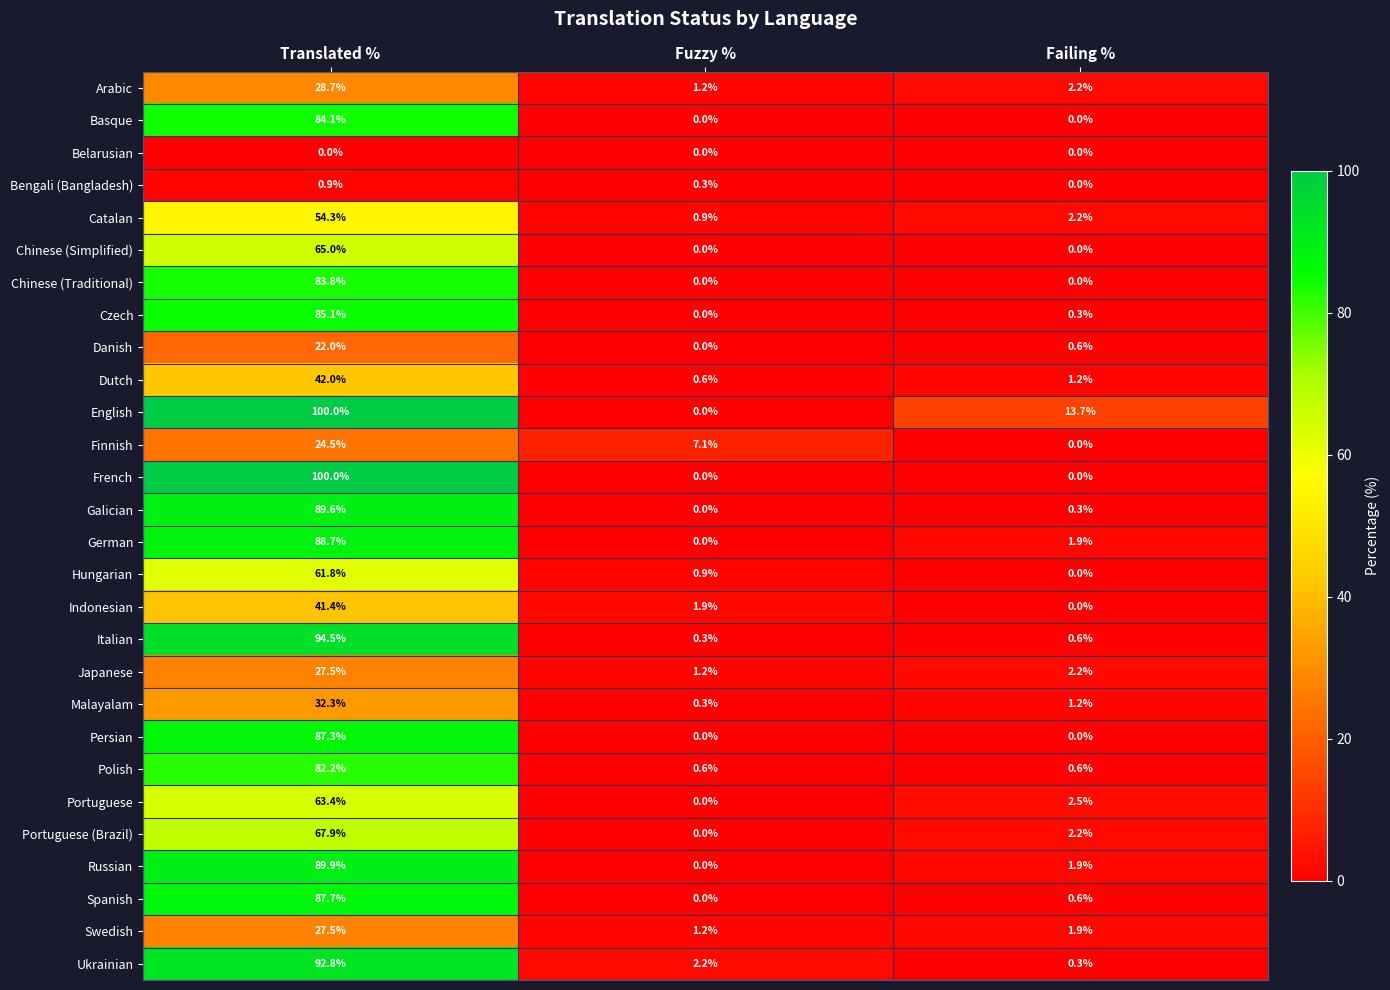

Which series has the largest total across all categories?

English